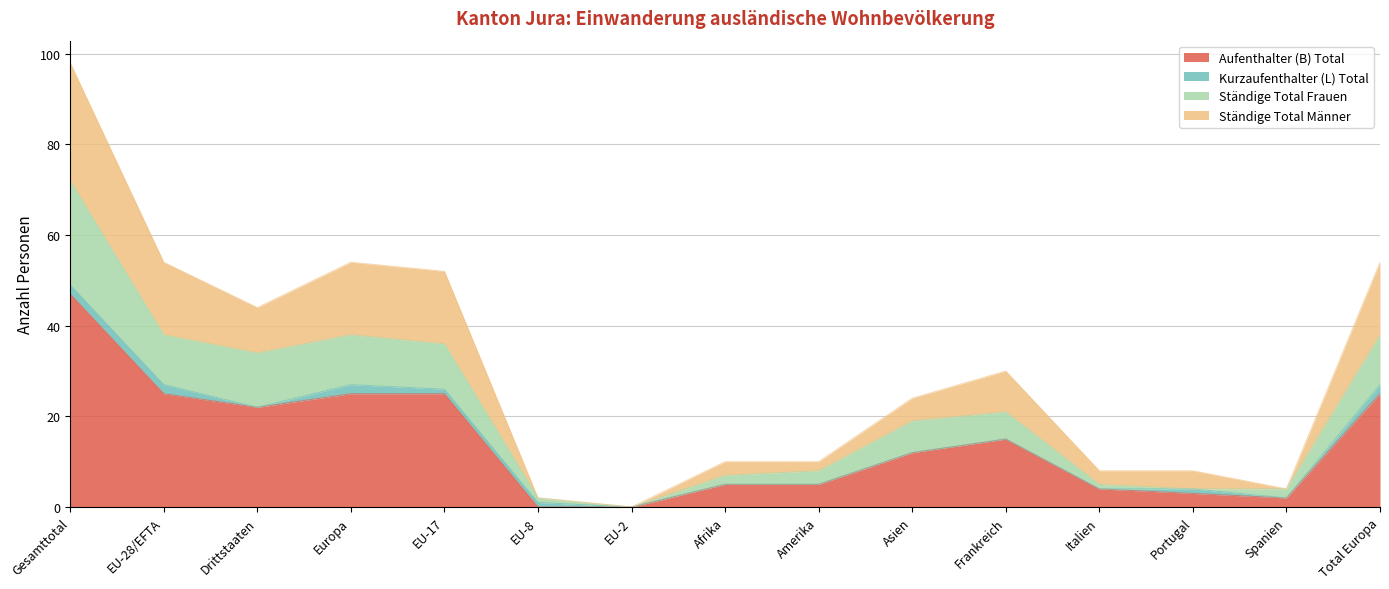

At which label does Aufenthalter (B) Total reach its peak?

Gesamttotal